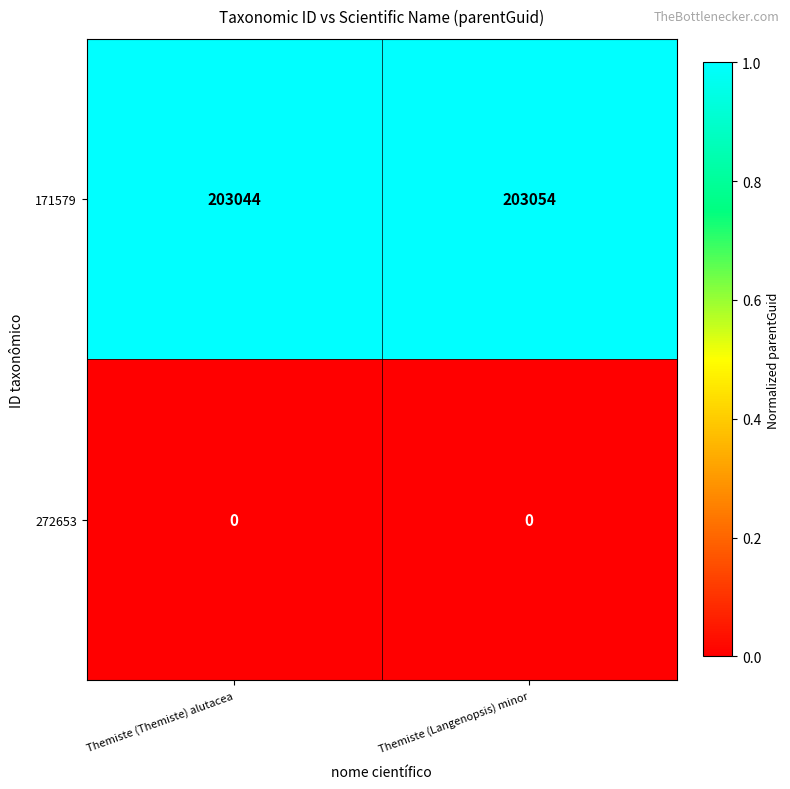

Reading right to left, list all the values displayed in this chart.

171579: 203054	203044
272653: 0	0